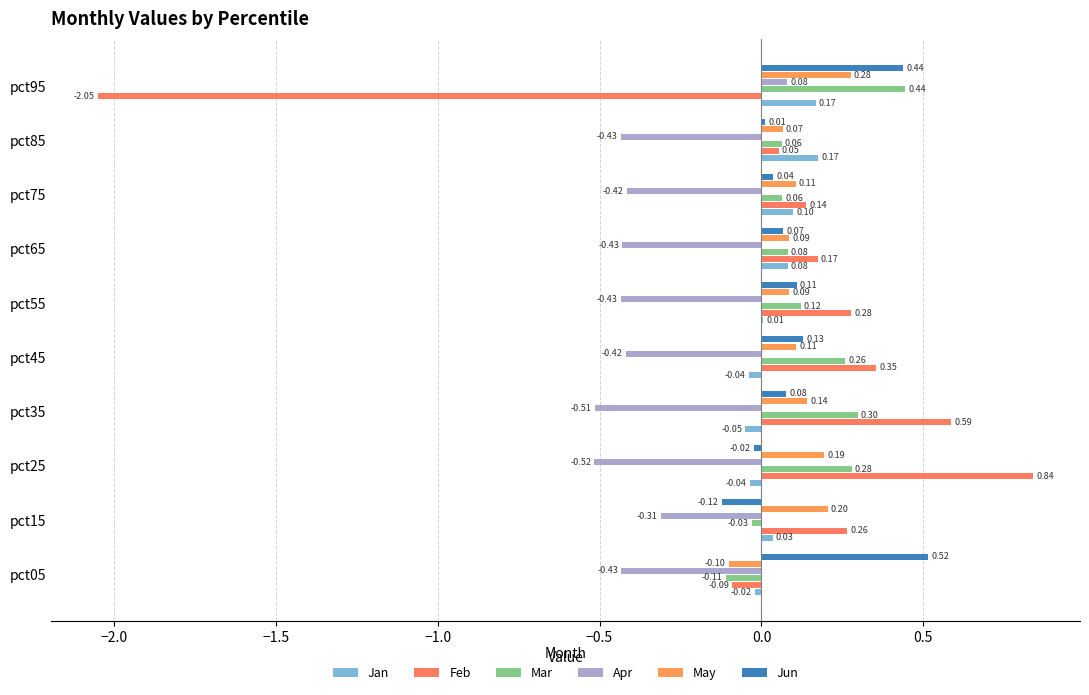

At which label is Mar closest to 0?

pct15